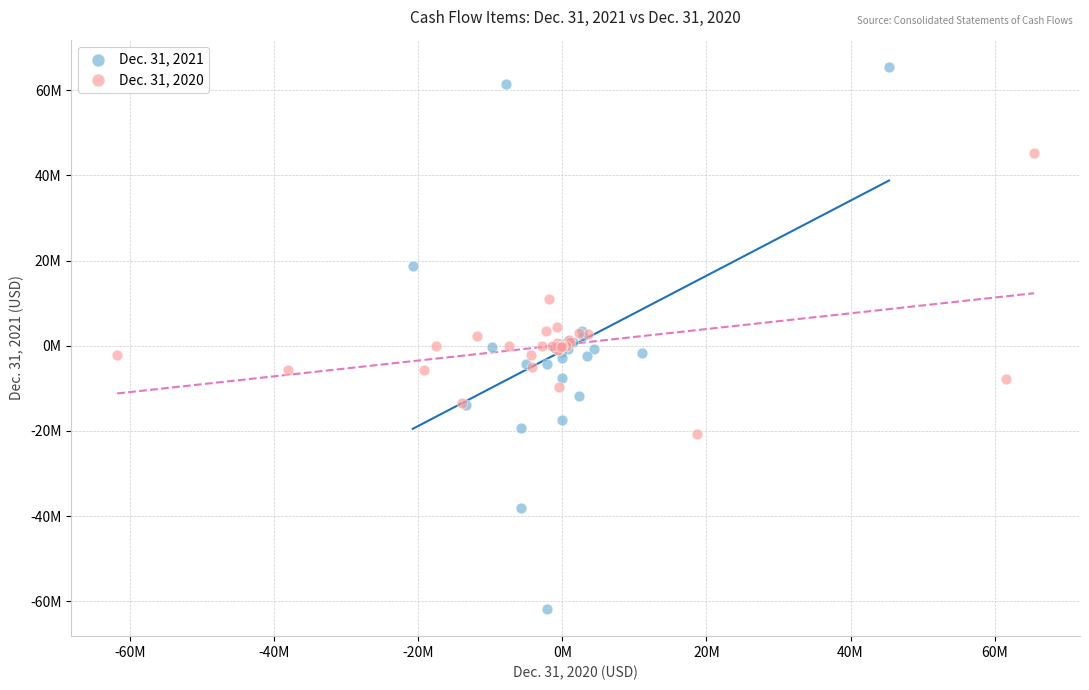

Which series has the widest spread of Y values?

Dec. 31, 2021